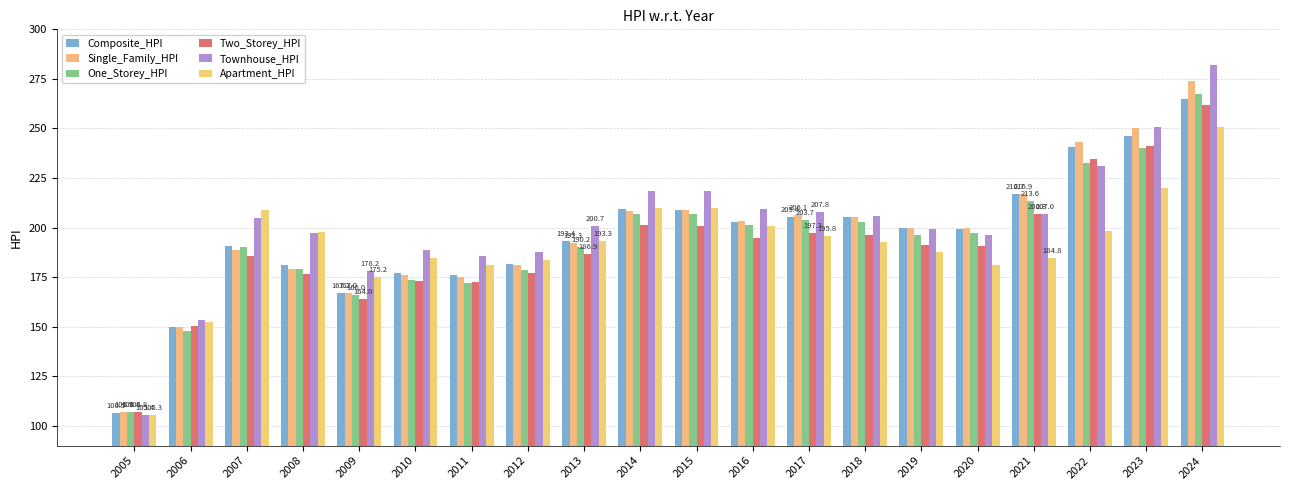

How many distinct data groups are displayed?

6